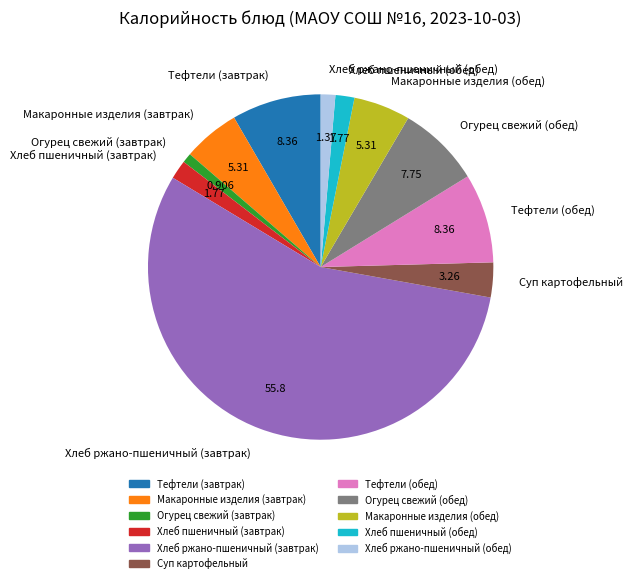

Which category has the biggest portion of the pie?

Хлеб ржано-пшеничный (завтрак)